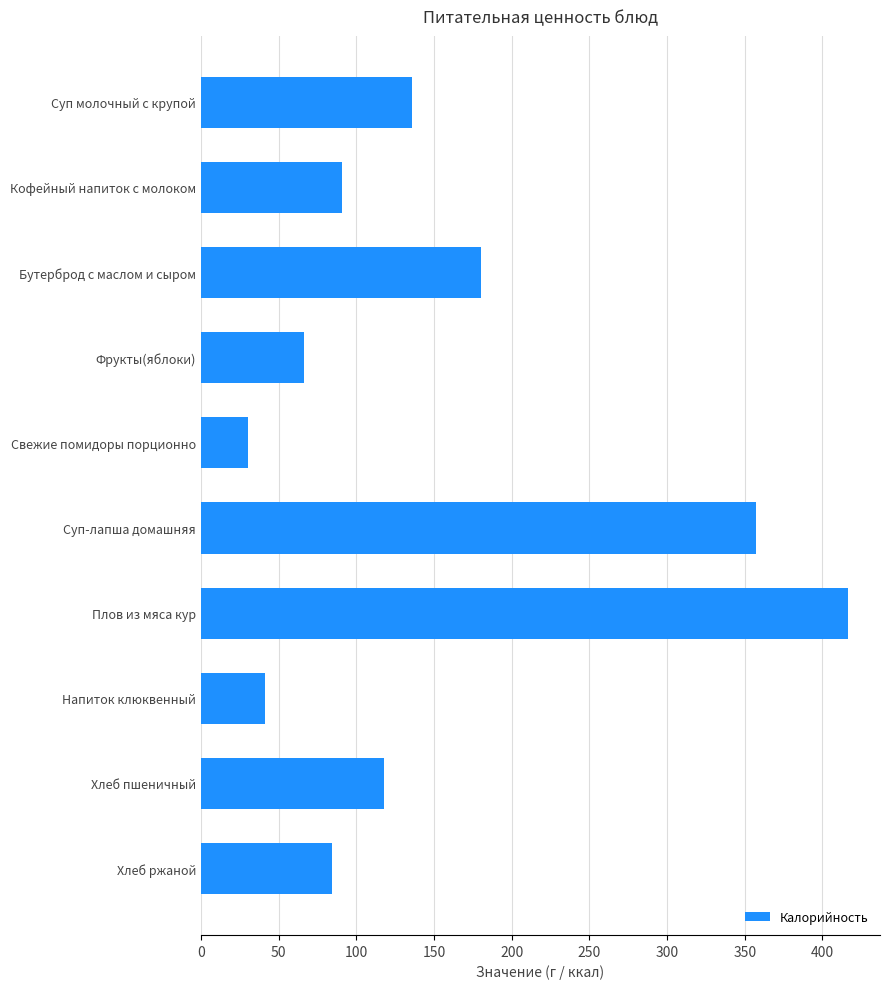

The value at Фрукты(яблоки) is 66.0. True or false?

True